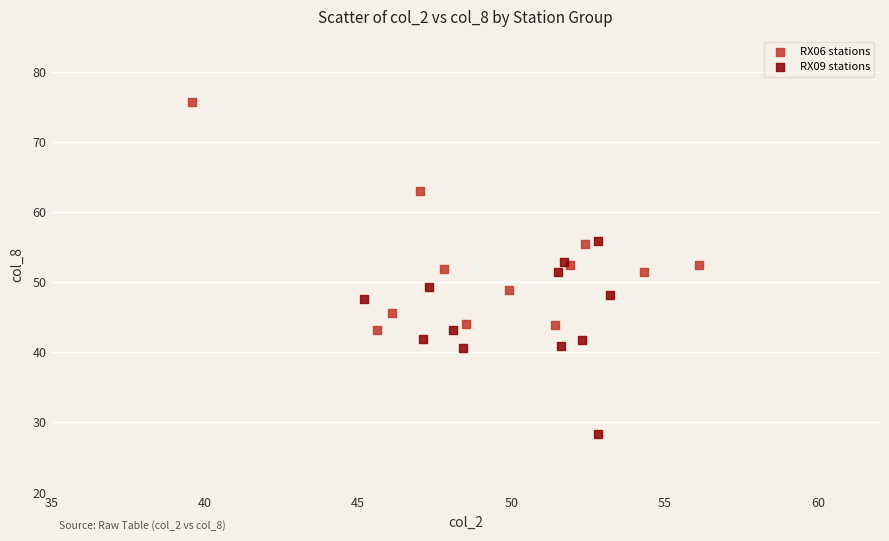

Which series reaches the maximum Y coordinate?

RX06 stations